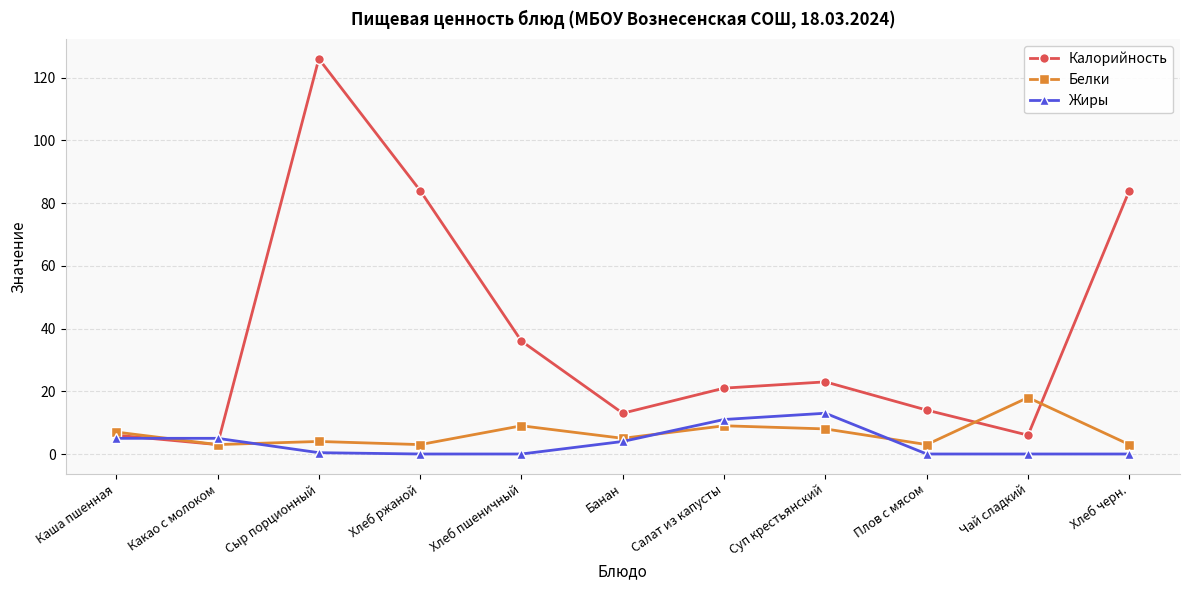

True or false: Жиры has more than 0 interior local peaks.

True